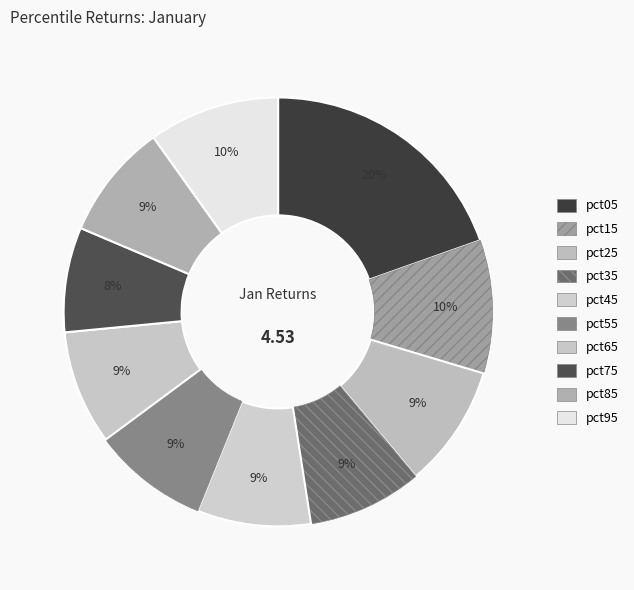

Combined, do pct85 and pct05 account for over 50%?

No